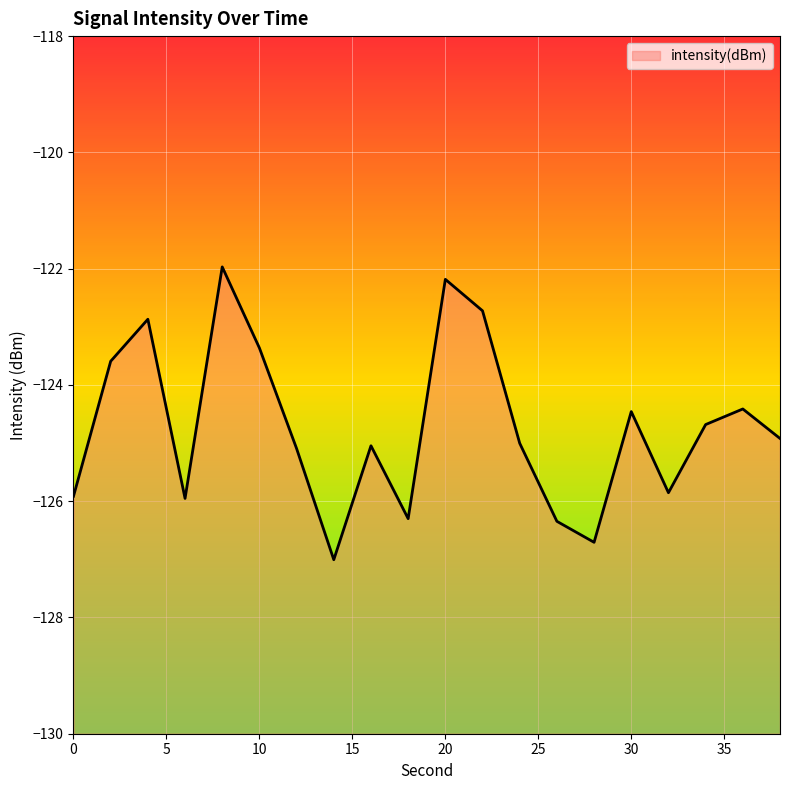

List the labels in order of value, smallest first.

14, 28, 26, 18, 6, 0, 32, 12, 16, 24, 38, 34, 30, 36, 2, 10, 4, 22, 20, 8